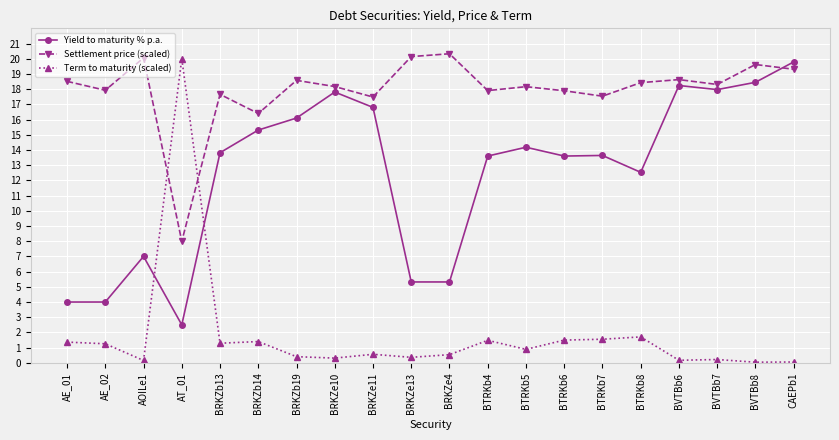

At how many categories does at least one series exceed 1?

20